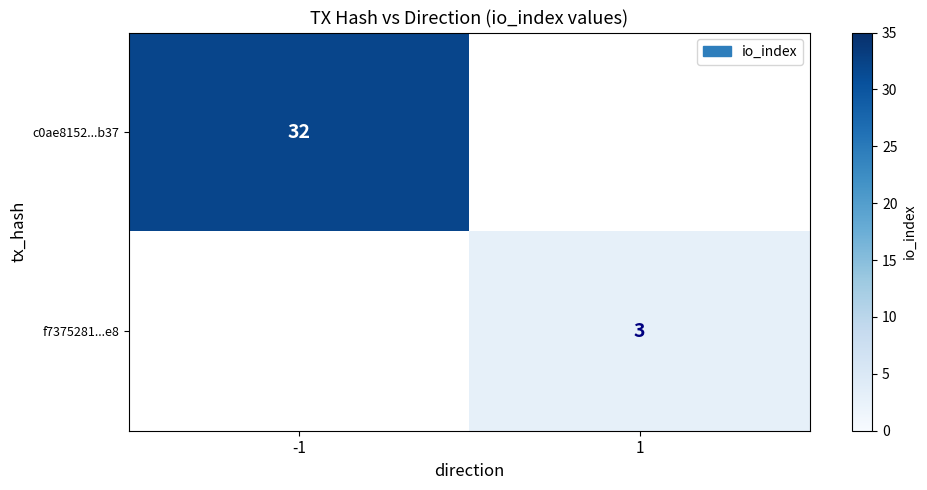

The f7375281...e8 series shows 3 at 1. True or false?

True